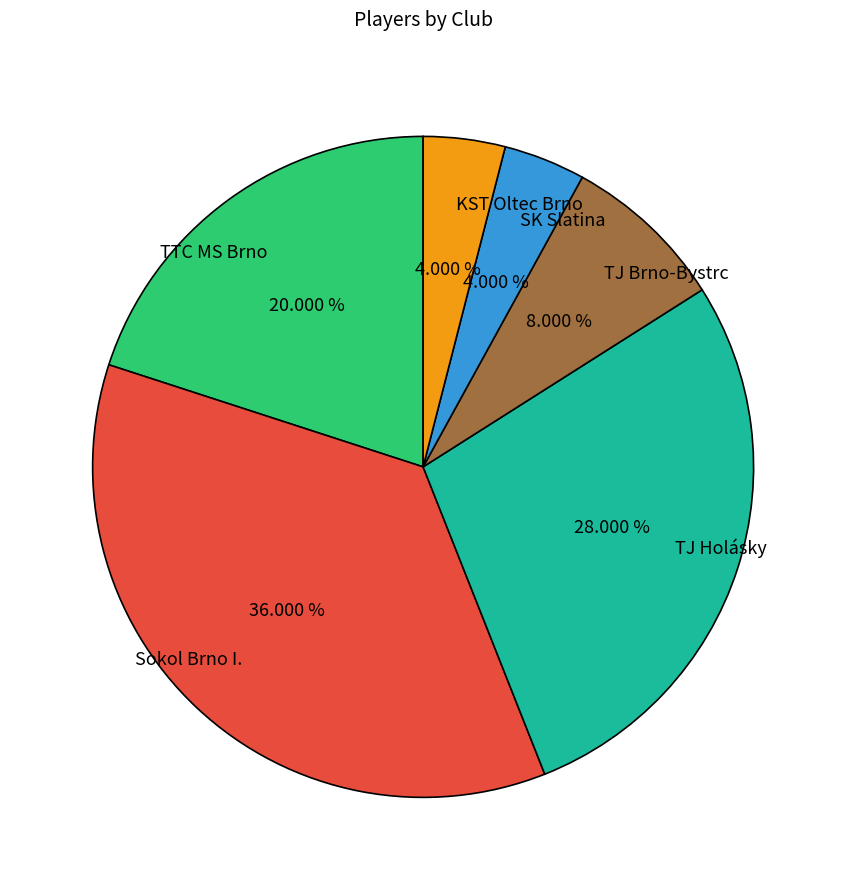

What is the ratio of the value at TJ Brno-Bystrc to the value at TJ Holásky?

0.3